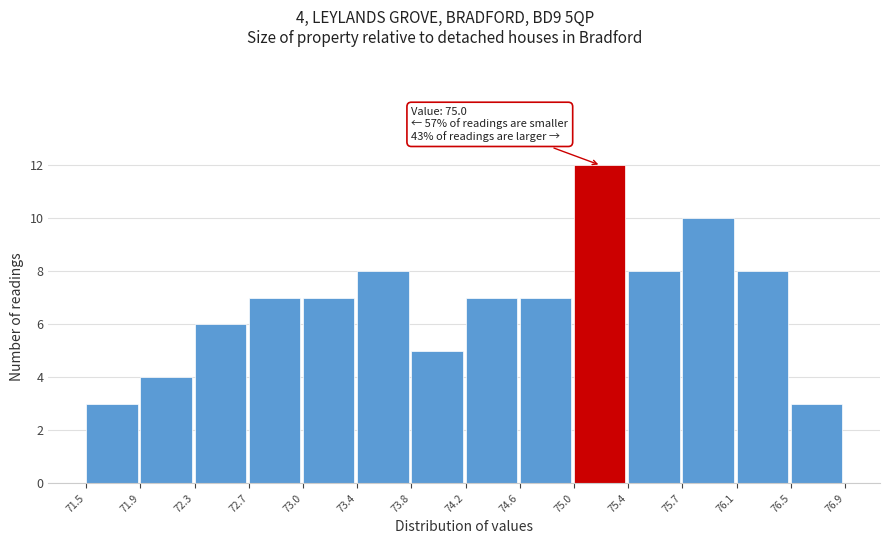

Which range on the x-axis has the tallest bar?

75.0 to 75.4